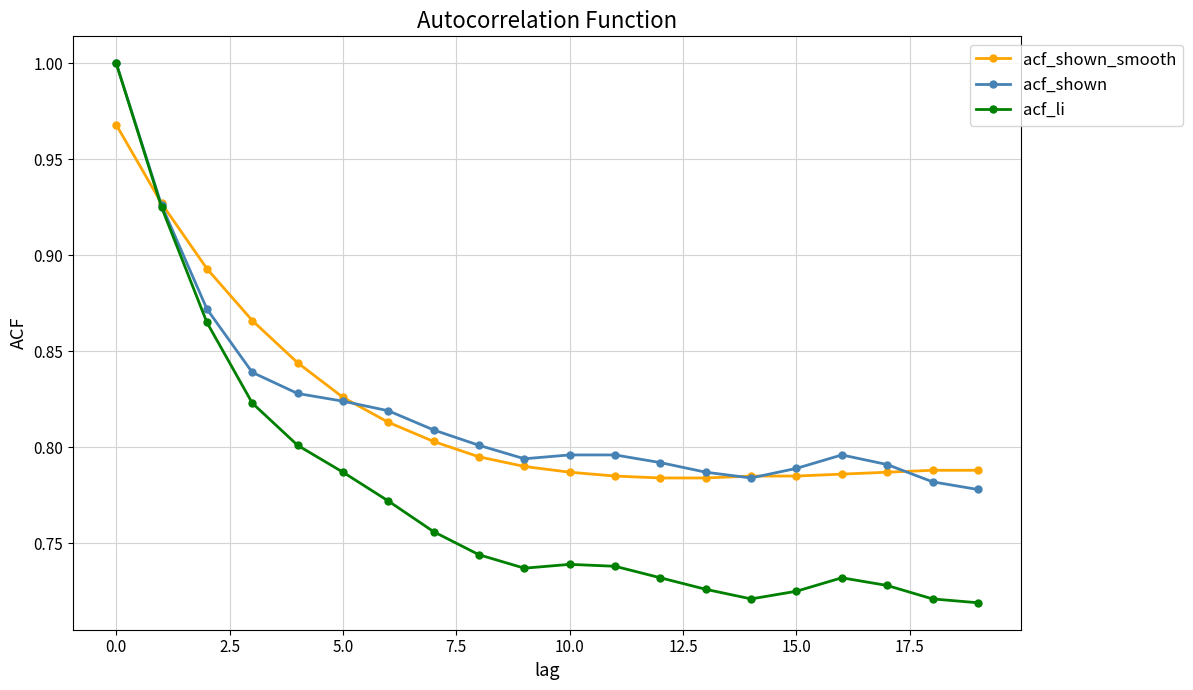

True or false: acf_li and acf_shown_smooth intersect in this chart.

True